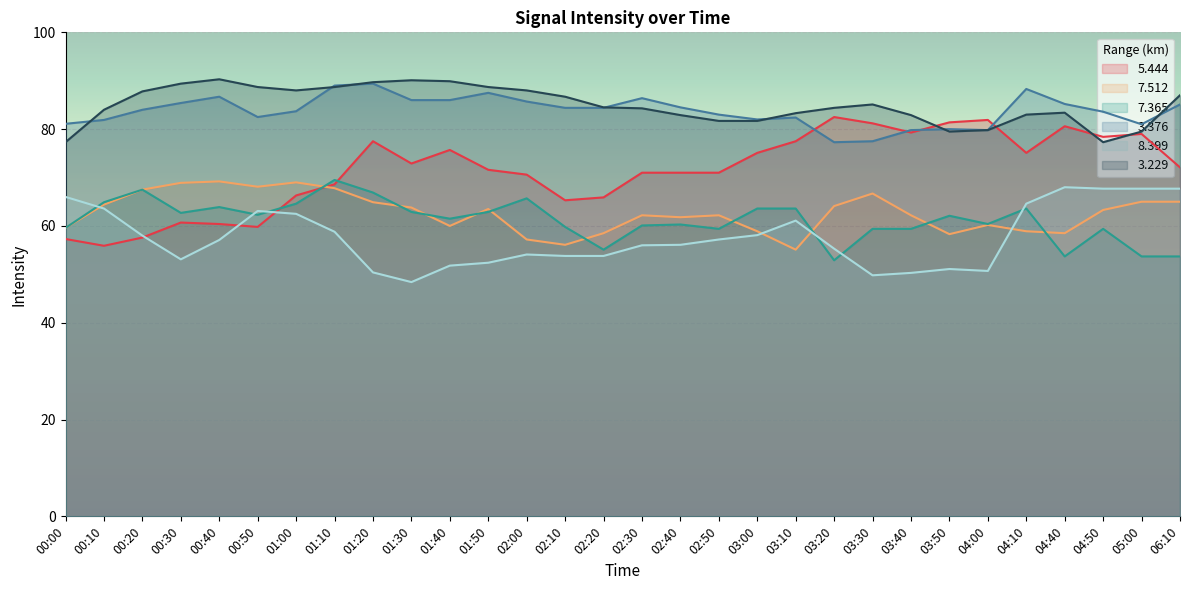

True or false:   3.229 and   8.399 intersect in this chart.

False